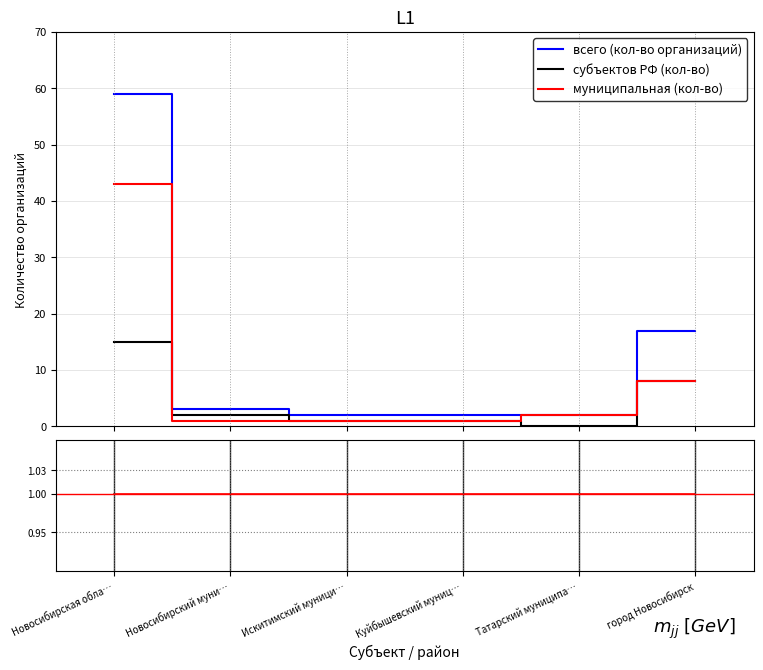

How many values in the всего (кол-во организаций) series exceed 3?

2